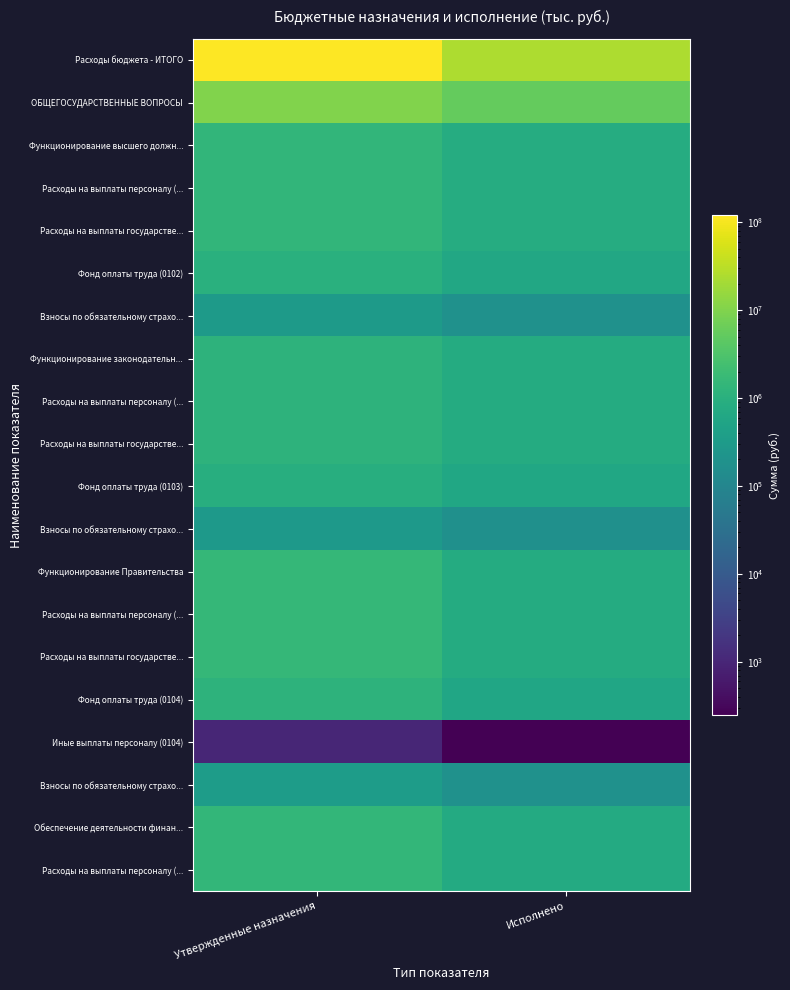

What is the smallest value displayed?

247.0